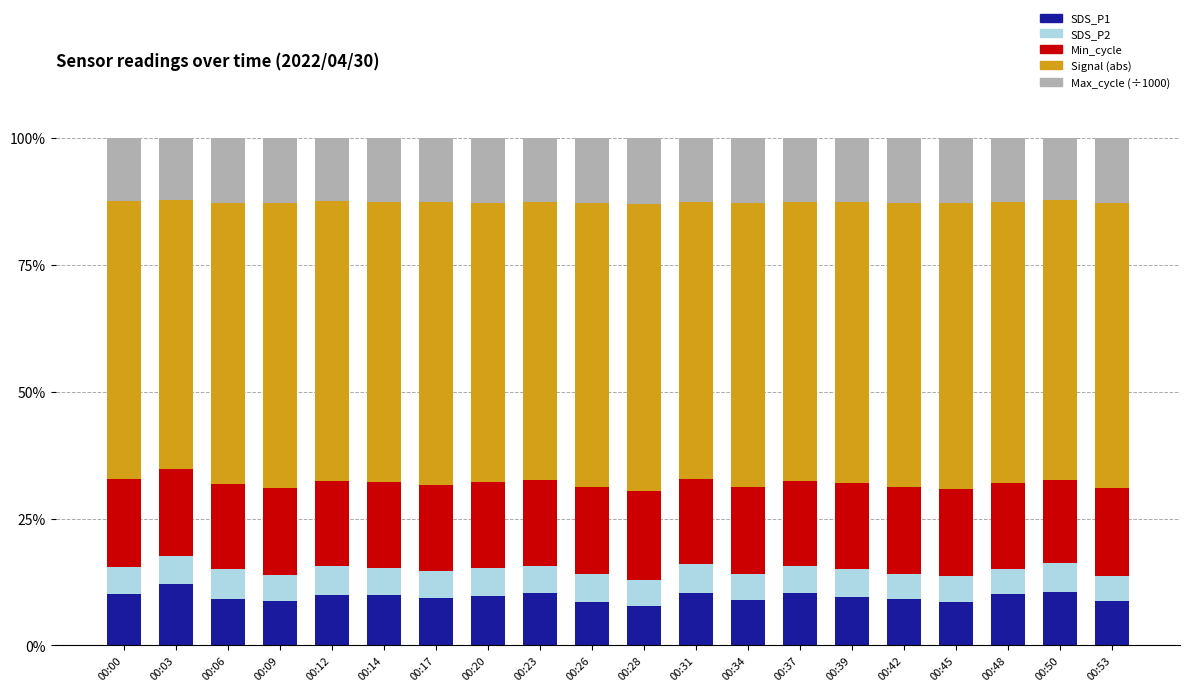

What is the average value of the SDS_P1 series?

9.6